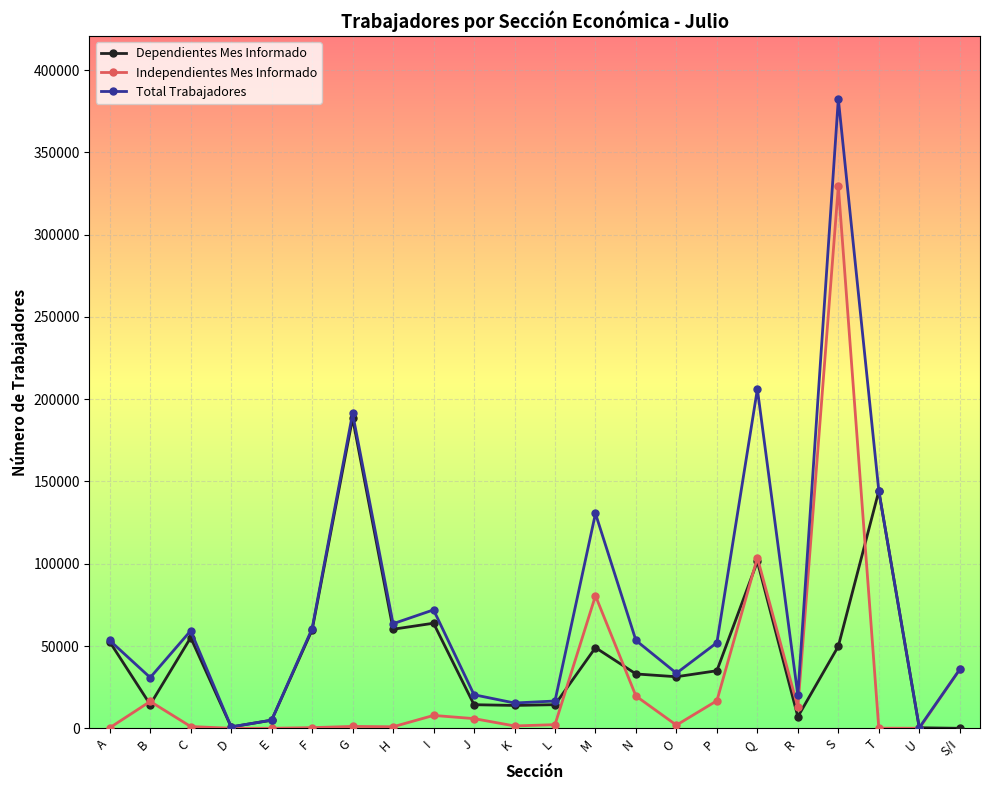

What is the difference between the maximum and minimum values in the Independientes Mes Informado series?

329464